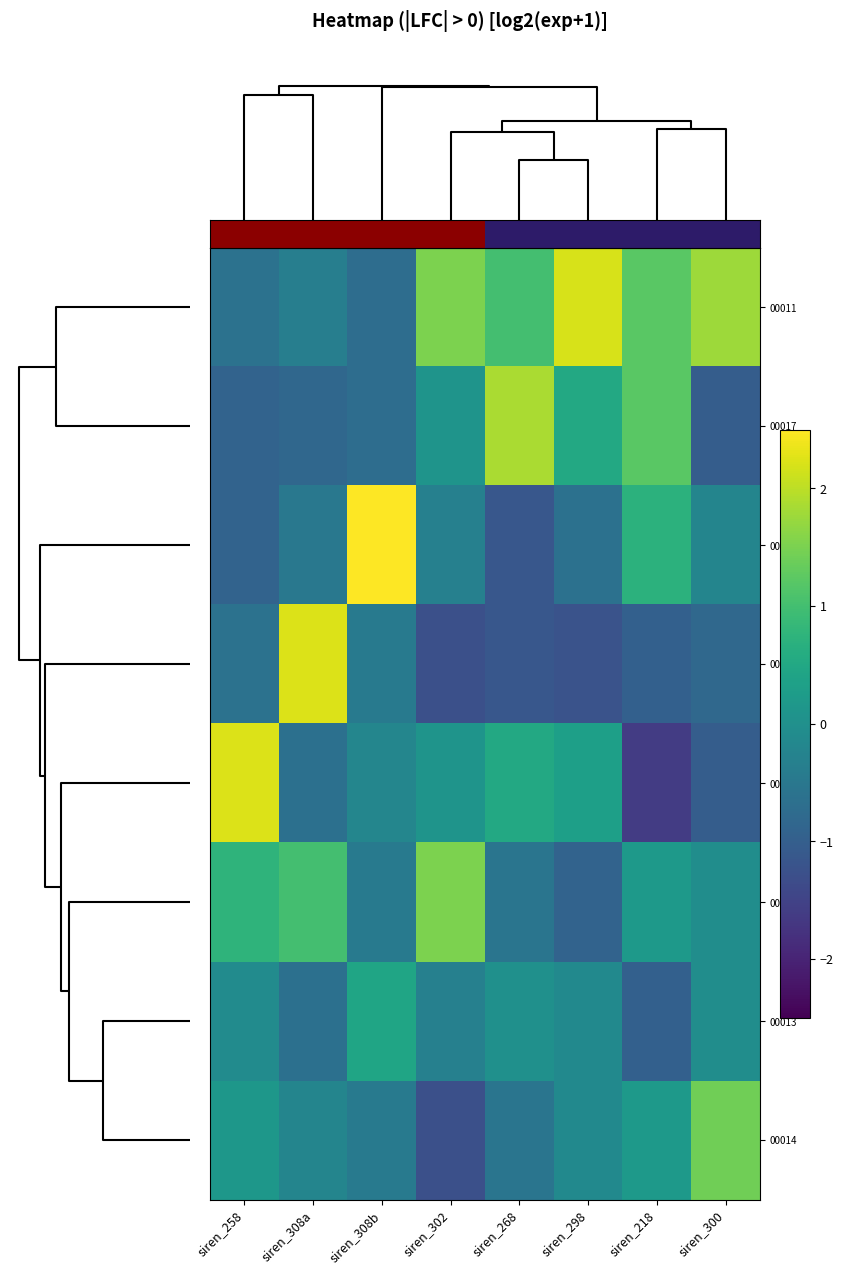

At which category is the sum across all series the highest?

siren_218